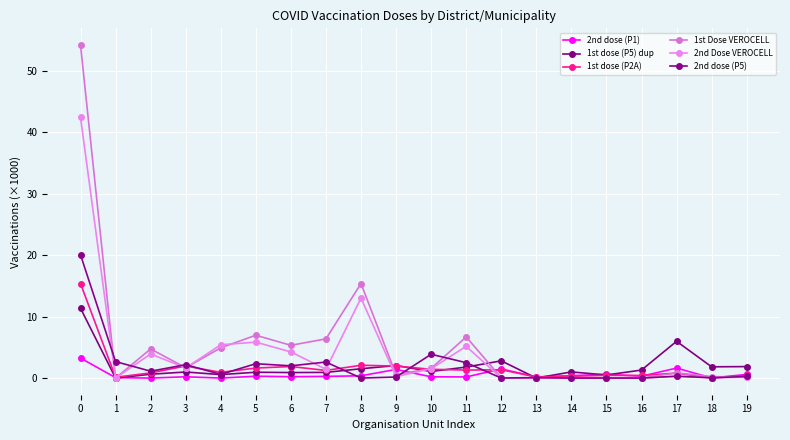

Count the number of data series in this chart.

6